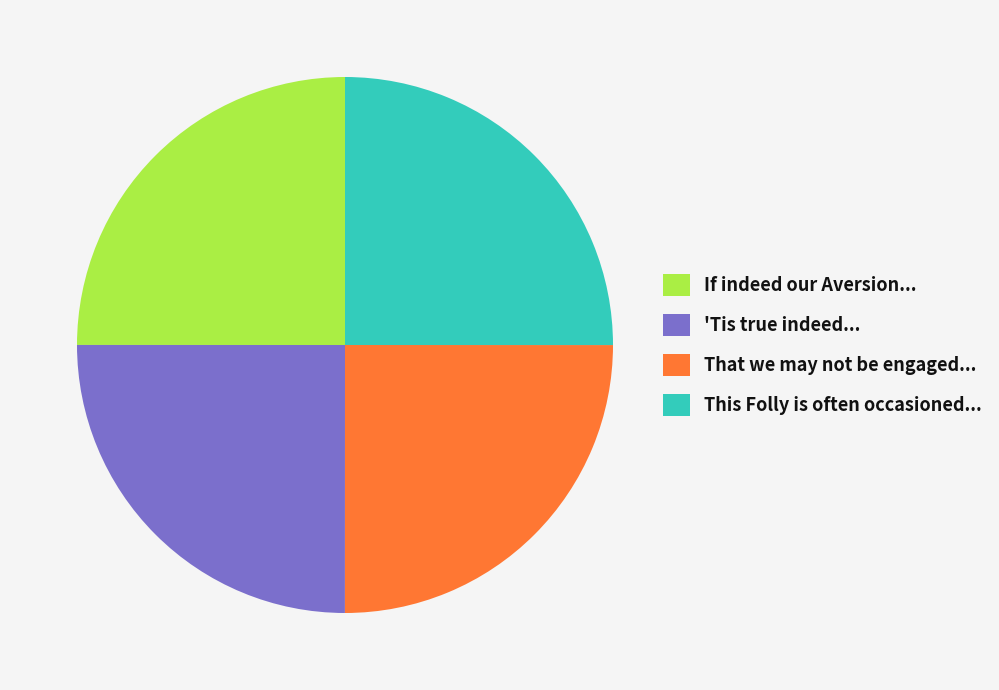

Is there any slice that represents more than half of the pie?

No